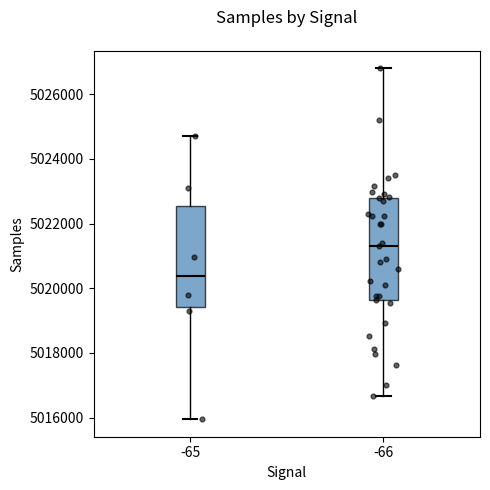

Where is the lower edge of the box at x = -65 on the y-axis? The values are not printed on the chart, so give them approximately, as read against the axis.

5019400